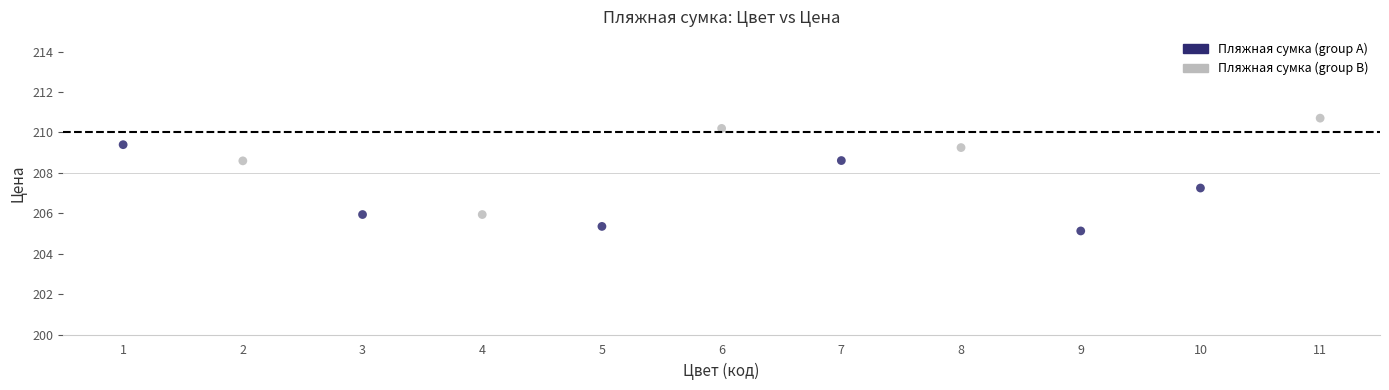

What Y value in the scatter plot is closest to 207?

207.2